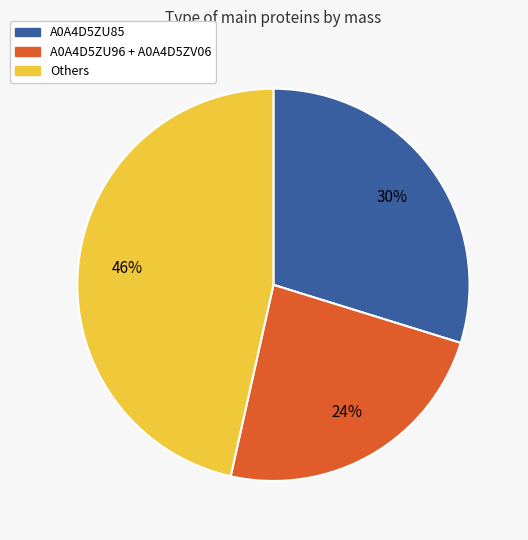

Between Others and A0A4D5ZU85, which is larger?

Others